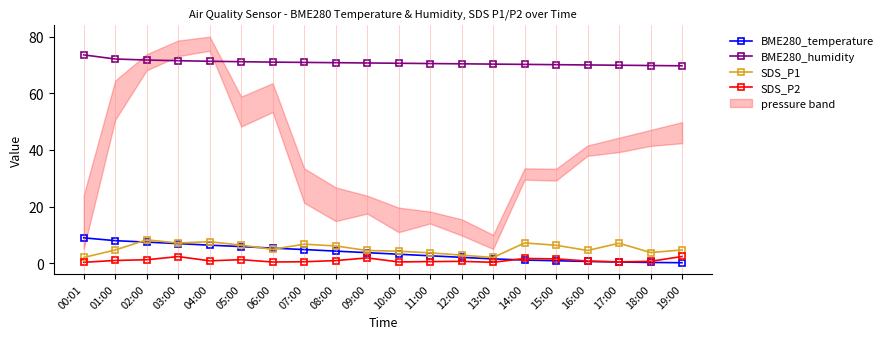

How many values in the BME280_humidity series are below 70?

3